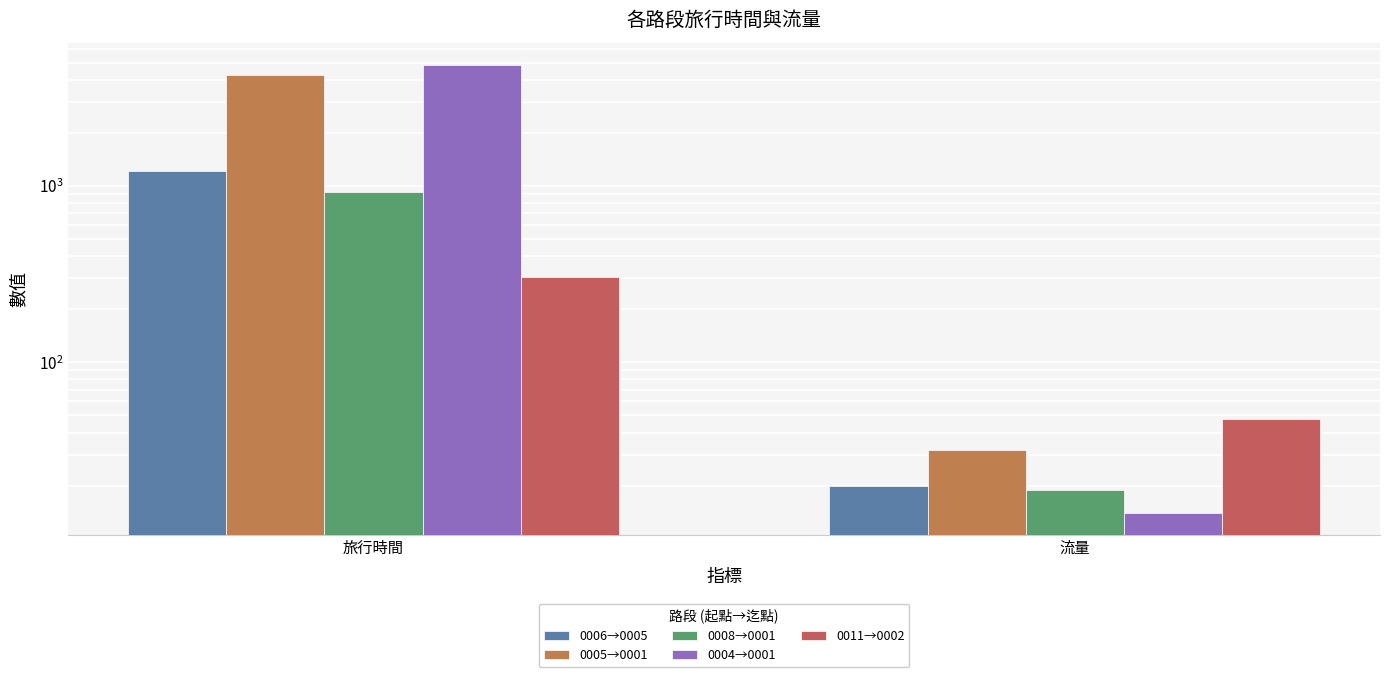

Is it true that 0005→0001 equals 4290 at 旅行時間?

True